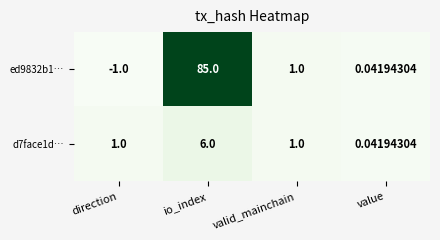

At which category does the chart reach its peak across all series?

io_index